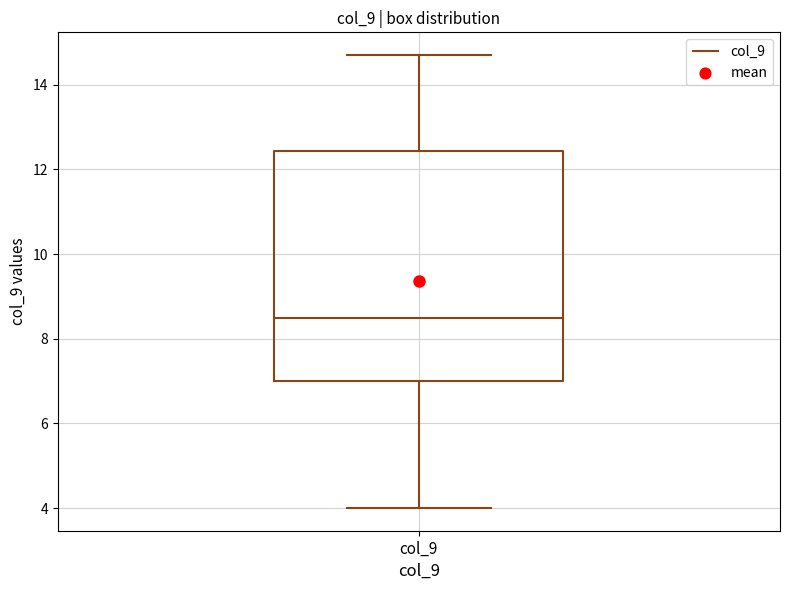

Where does the upper whisker of the box for col_9 end on the y-axis? The values are not printed on the chart, so give them approximately, as read against the axis.

14.8